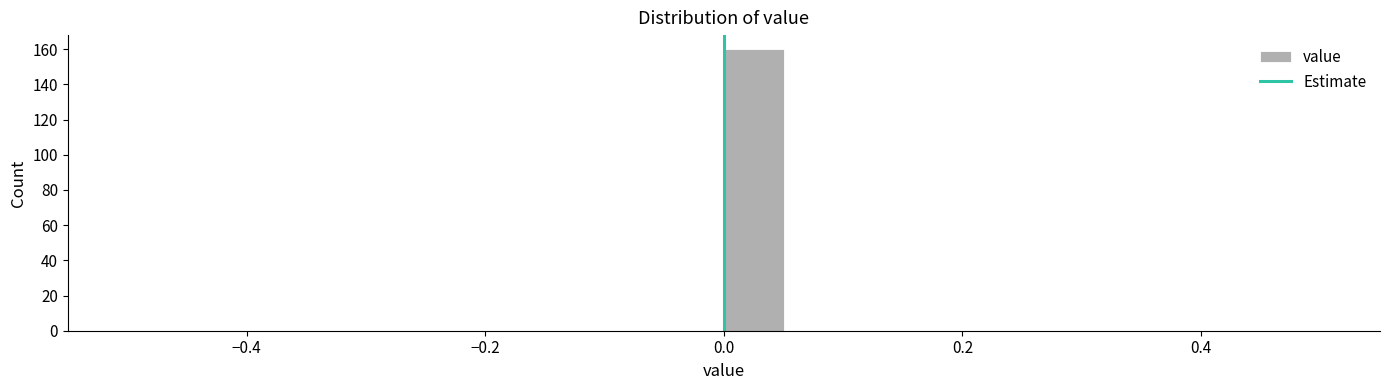

Read against the x-axis, roughly where is the centre of the tallest bar?

0.02